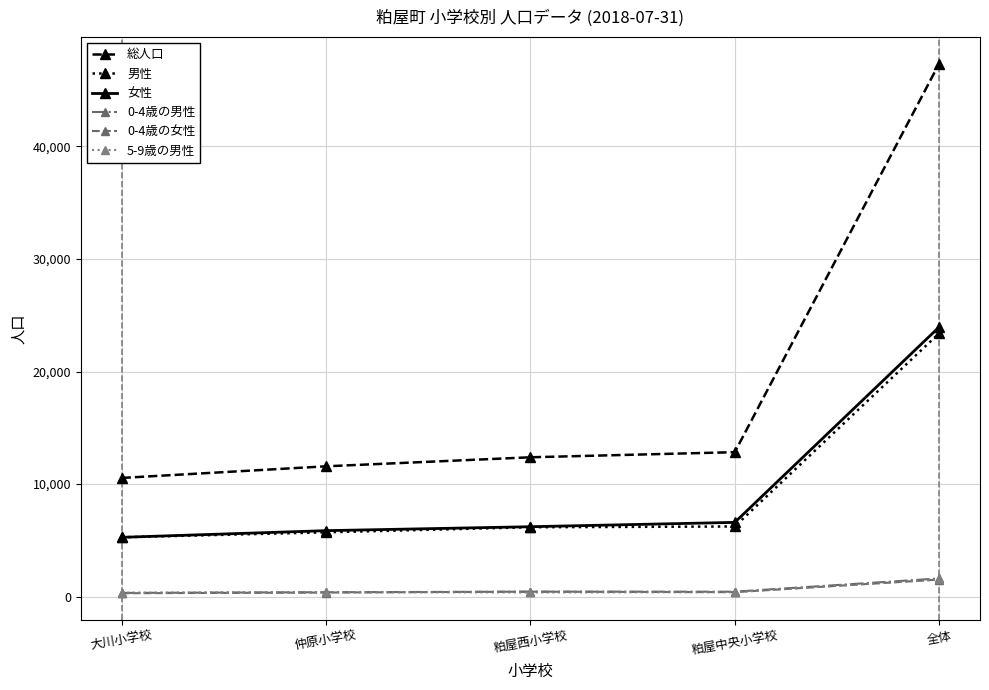

What is the label of the 5th point from the right?

大川小学校